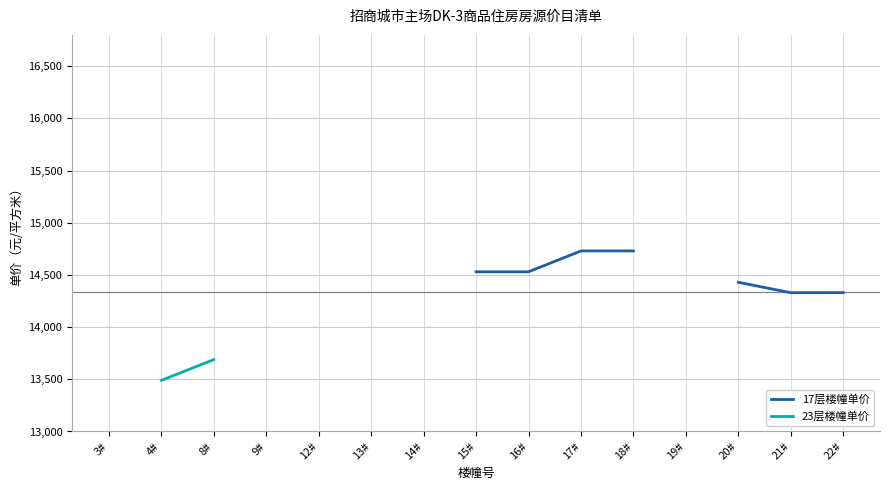

True or false: 23层楼幢单价 and 17层楼幢单价 cross at least once.

False